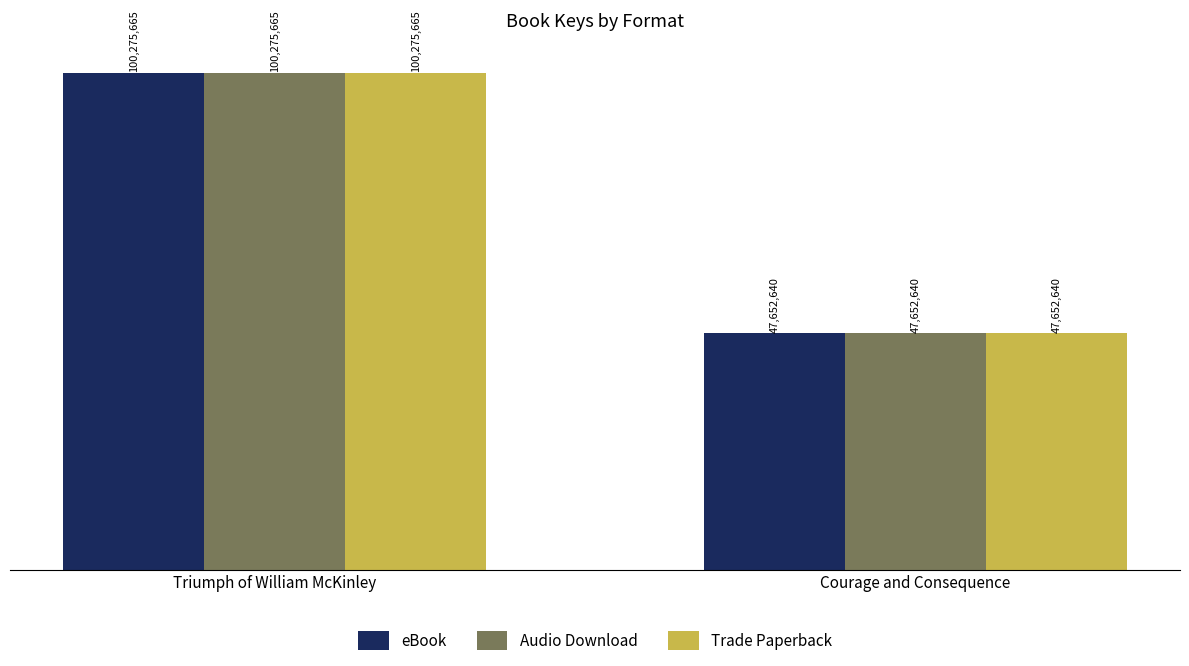

Rank the categories by Trade Paperback value from highest to lowest.

Triumph of William McKinley, Courage and Consequence